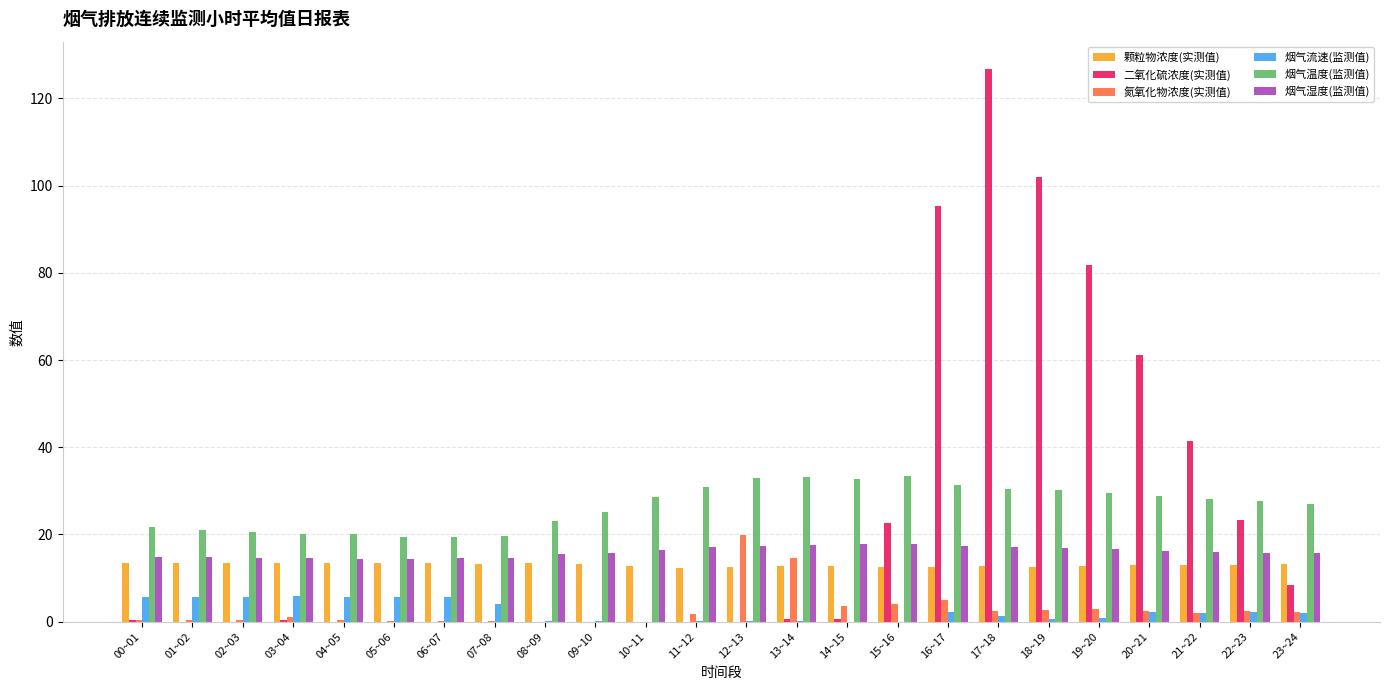

Is it true that 烟气温度(监测值) equals 45.6 at 18~19?

False